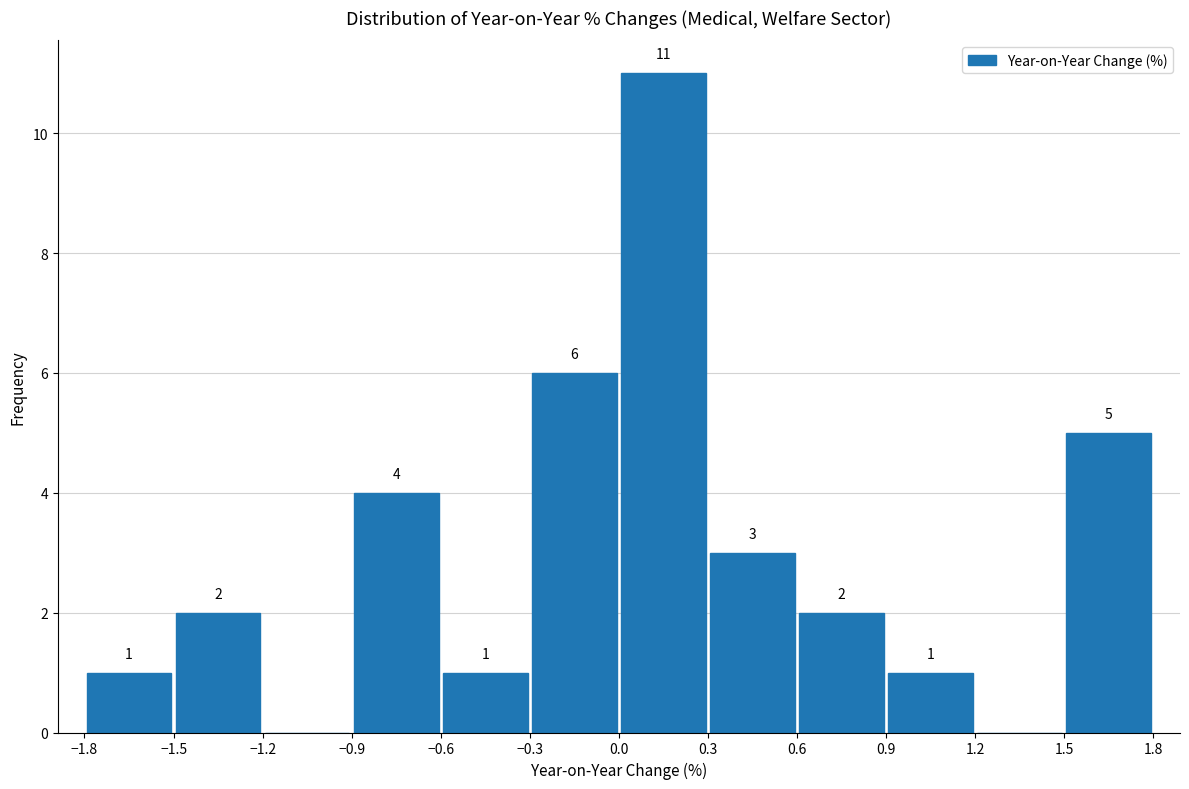

Which range on the x-axis has the tallest bar?

0.0 to 0.3